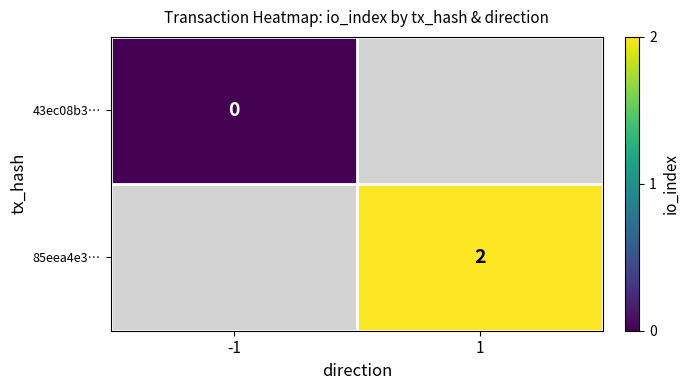

The 85eea4e3… series shows 2 at 1. True or false?

True